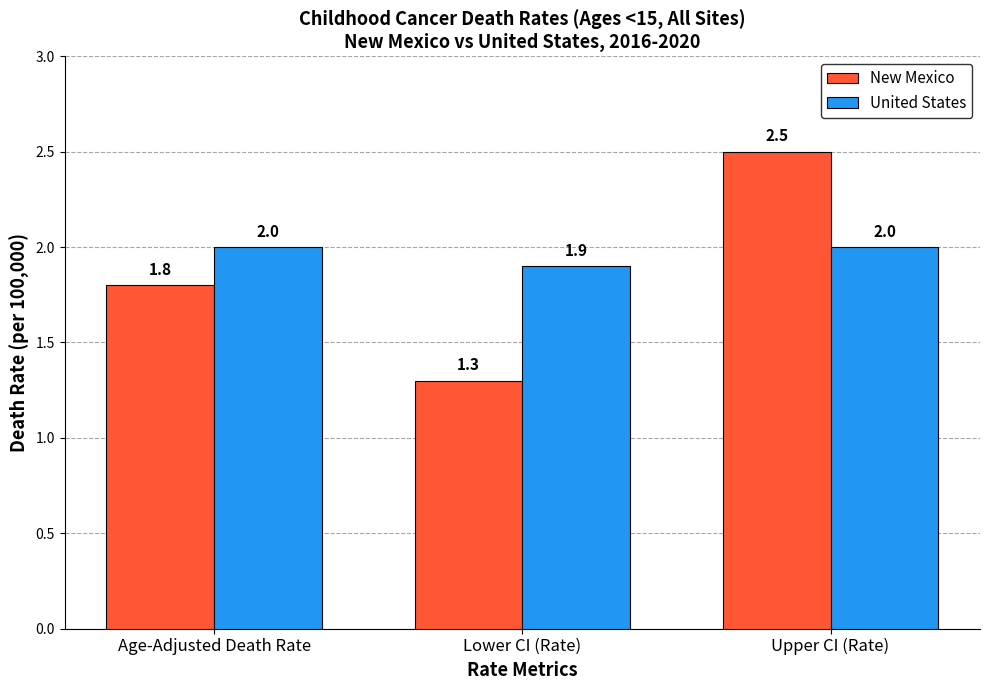

At which category is the sum across all series the highest?

Upper CI (Rate)